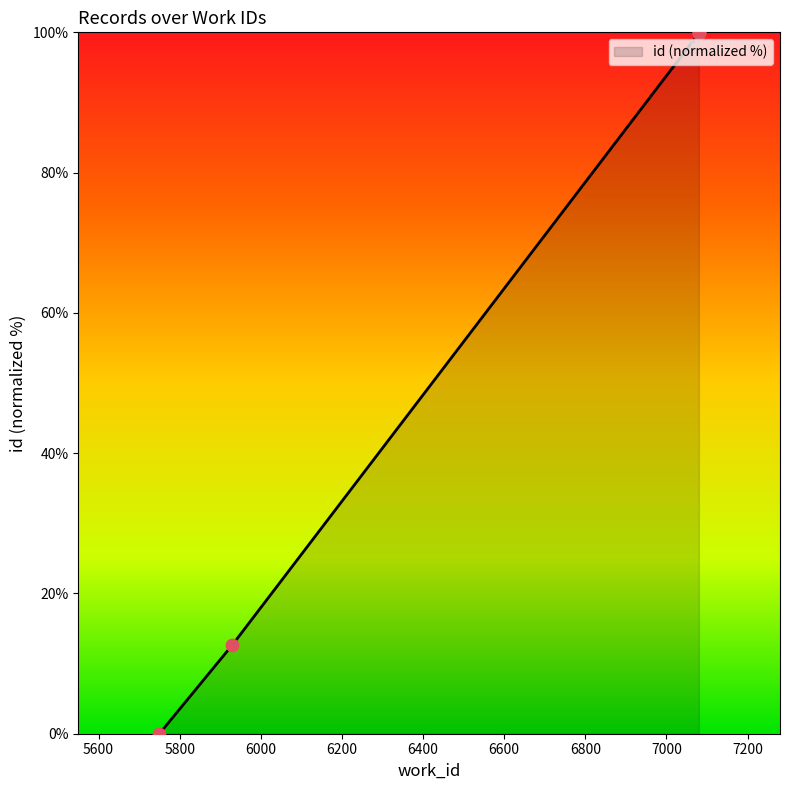

Between 7080 and 5750, which is larger?

7080